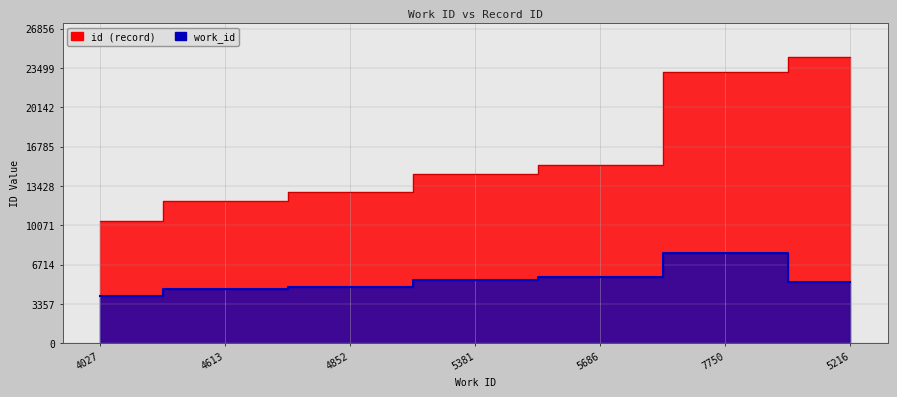

List the series in order of their overall mean, highest first.

id, work_id